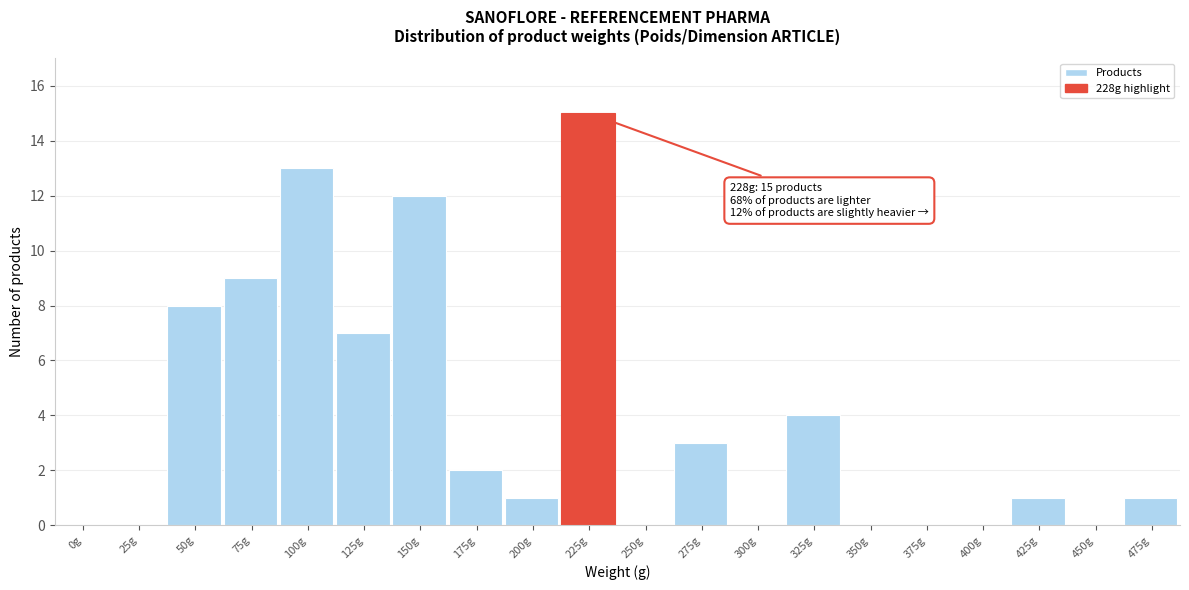

Reading right to left, list all the values displayed in this chart.

475g=1	450g=0	425g=1	400g=0	375g=0	350g=0	325g=4	300g=0	275g=3	250g=0	225g=15	200g=1	175g=2	150g=12	125g=7	100g=13	75g=9	50g=8	25g=0	0g=0